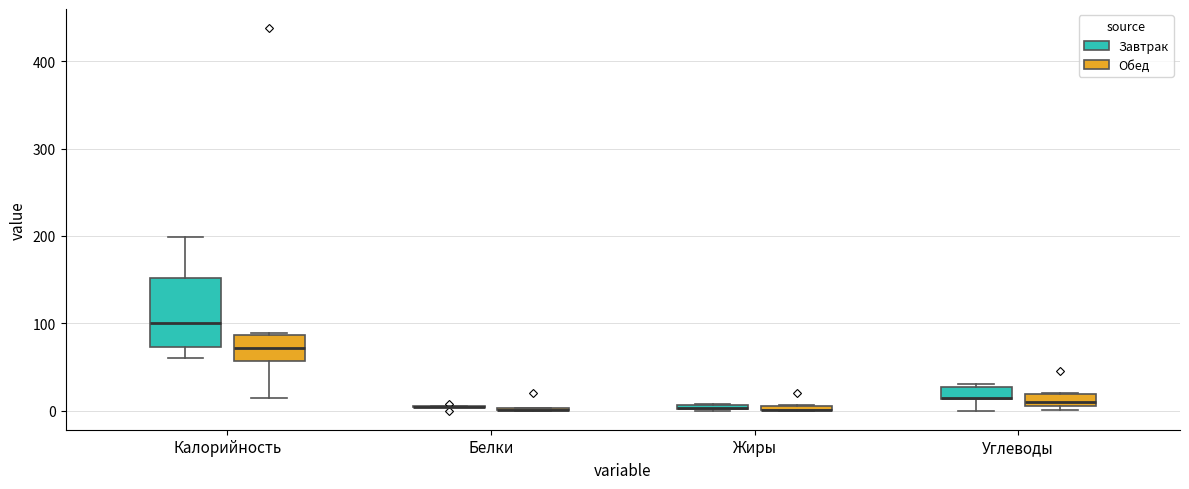

Which box is the tallest, from its lower edge to its upper edge?

Калорийность (Завтрак)